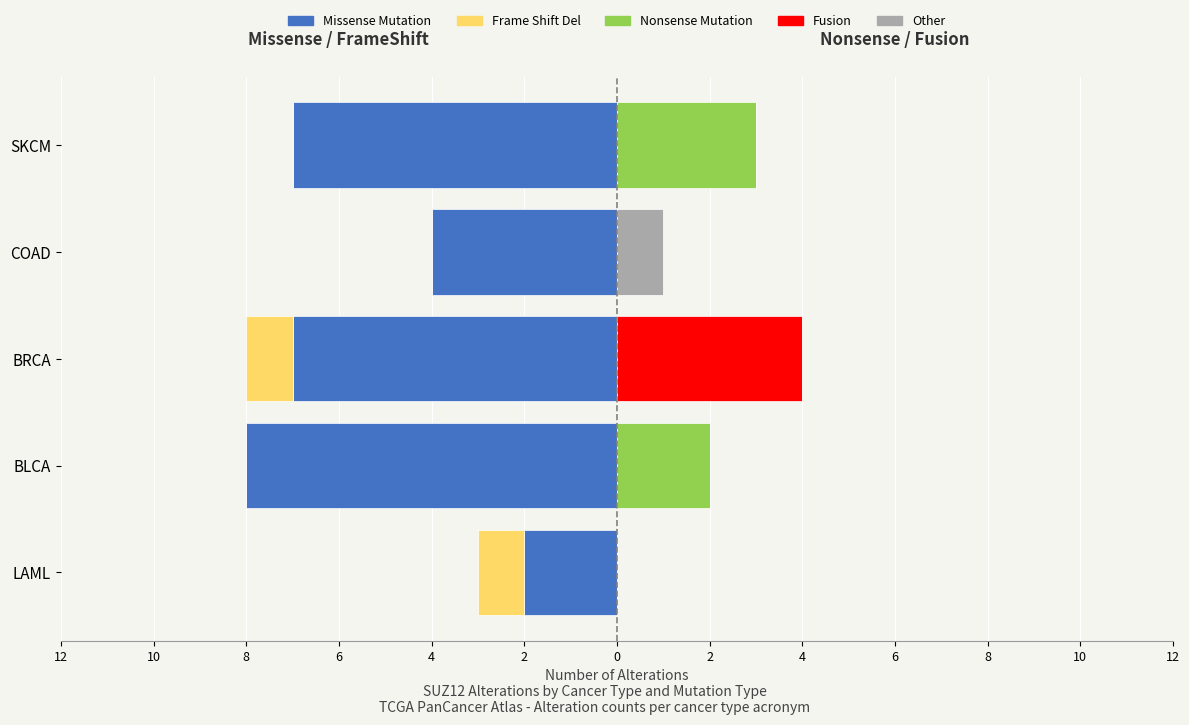

What is the average value of the Missense Mutation series?

-6